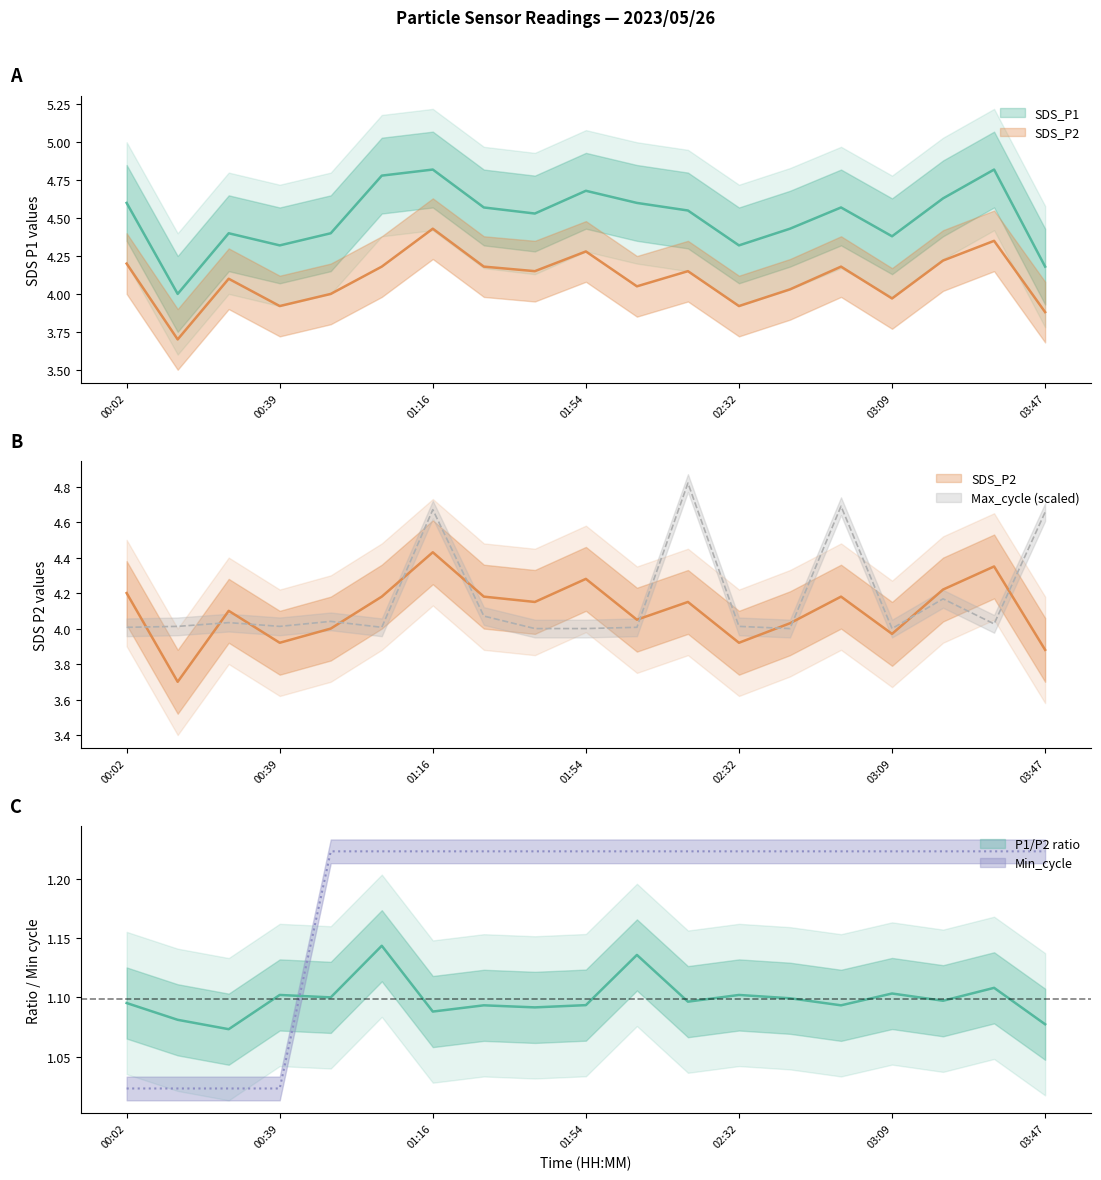

What is the label of the 4th point from the left?

00:39